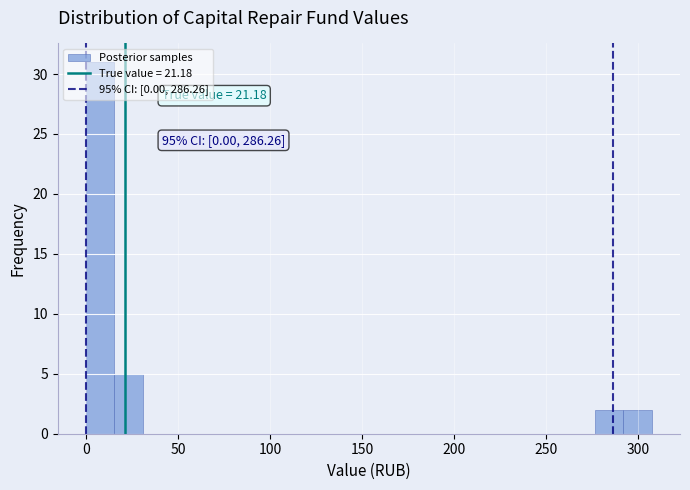

Read against the x-axis, roughly where is the centre of the tallest bar?

10